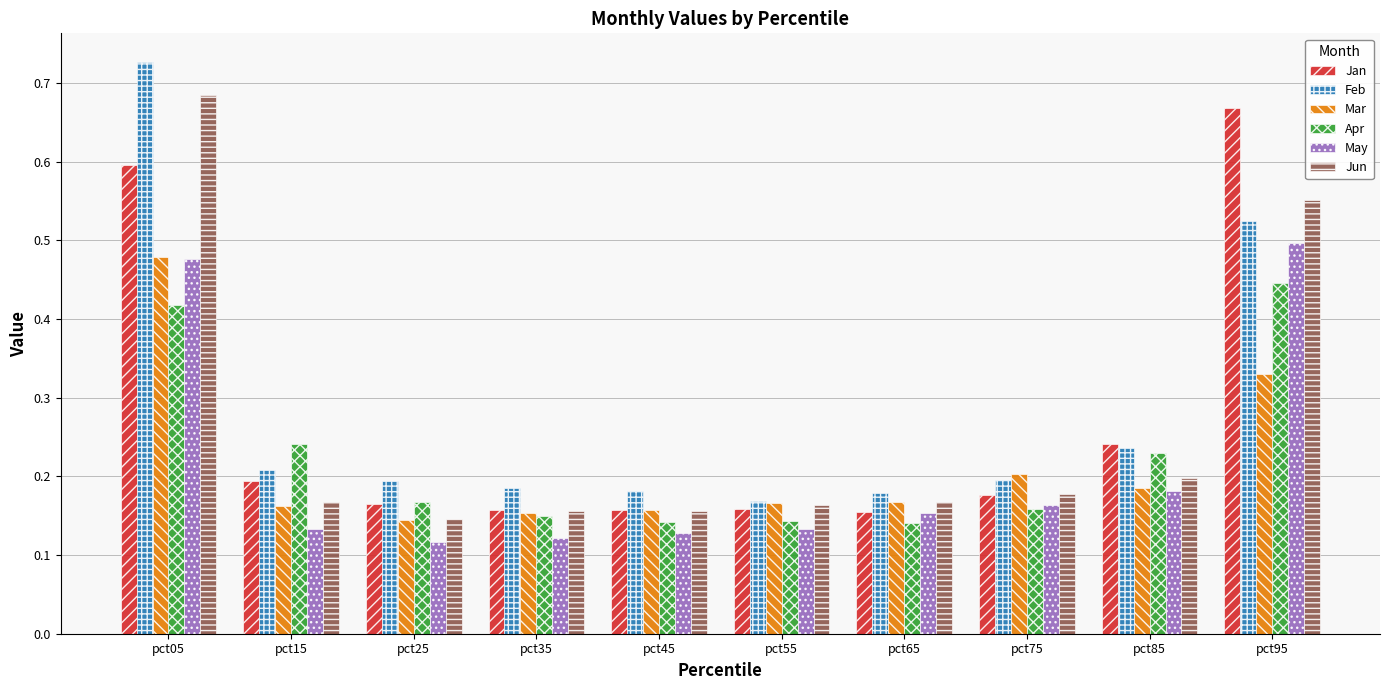

At how many categories does at least one series exceed 0?

10